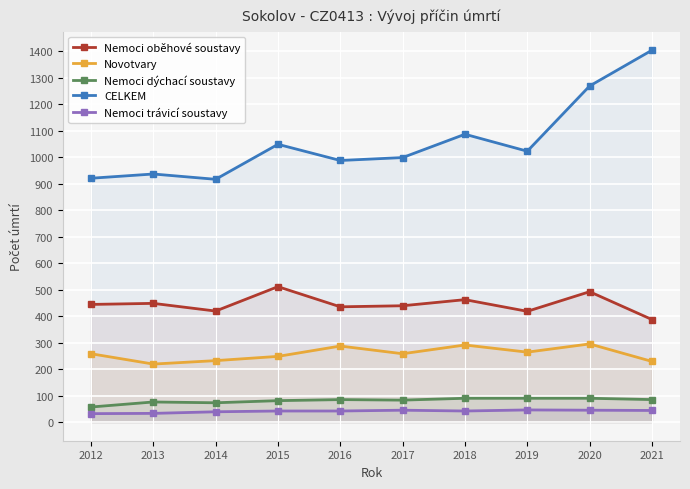

At which label does Nemoci dýchací soustavy first exceed 85?

2018